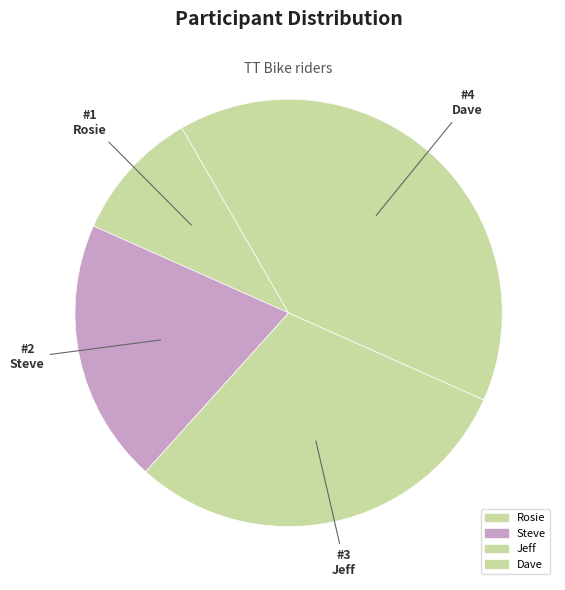

Which has a higher value, Dave or Steve?

Dave